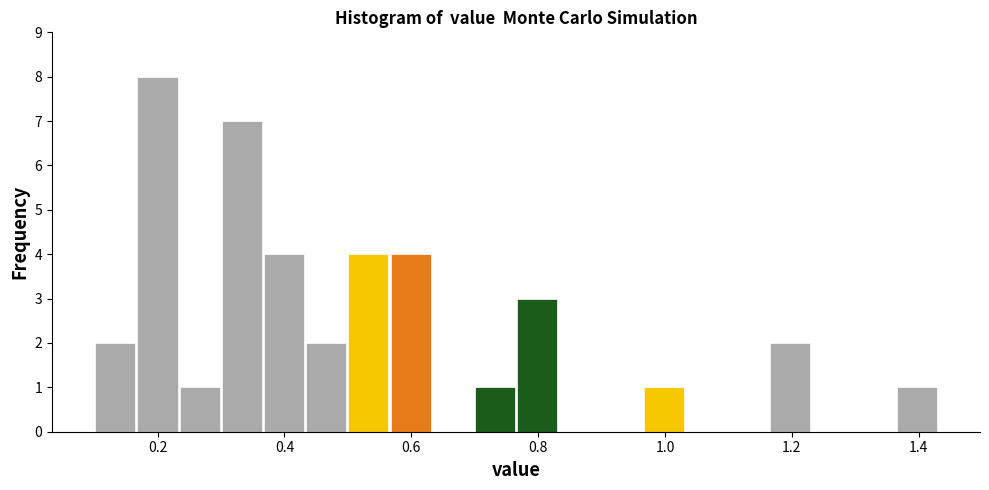

Read against the x-axis, roughly where is the centre of the tallest bar?

0.20